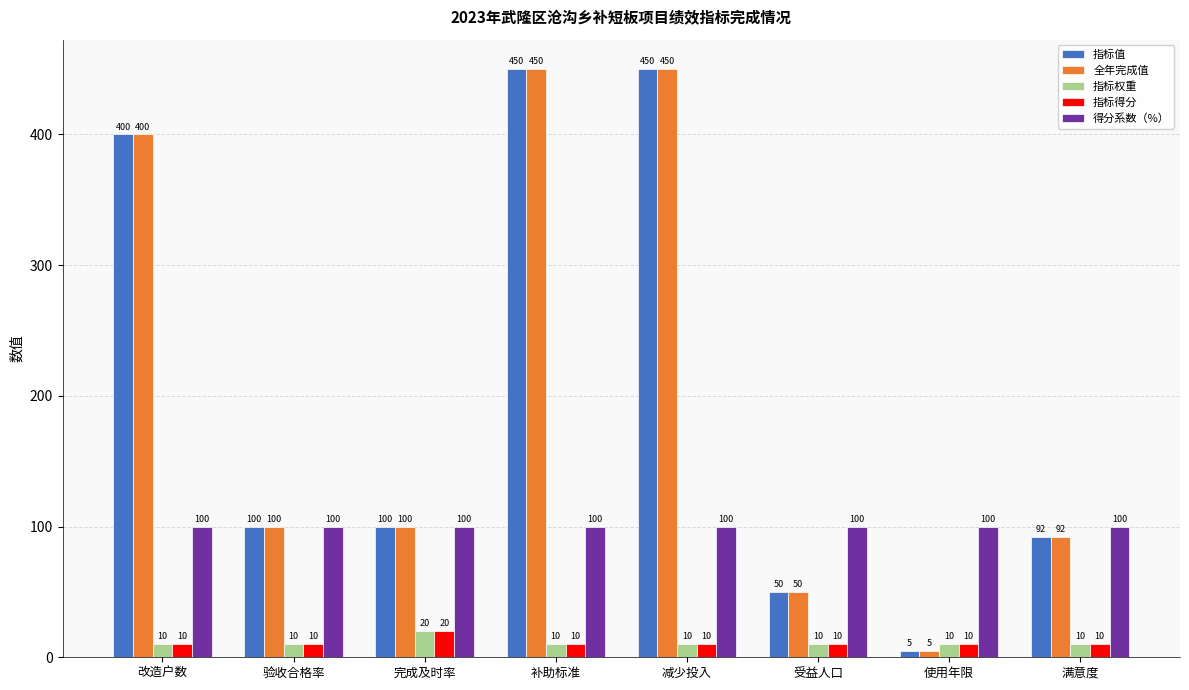

Is it true that 全年完成值 equals 450 at 补助标准?

True